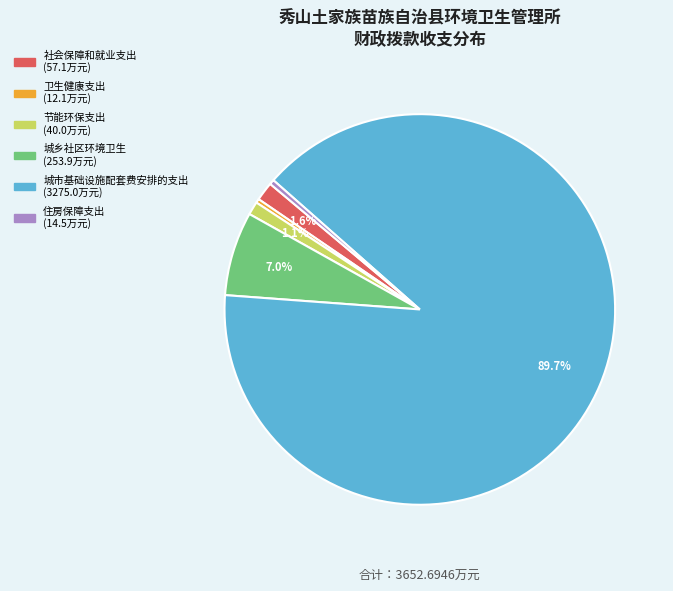

Do 节能环保支出 and 卫生健康支出 together represent more than half of the pie?

No